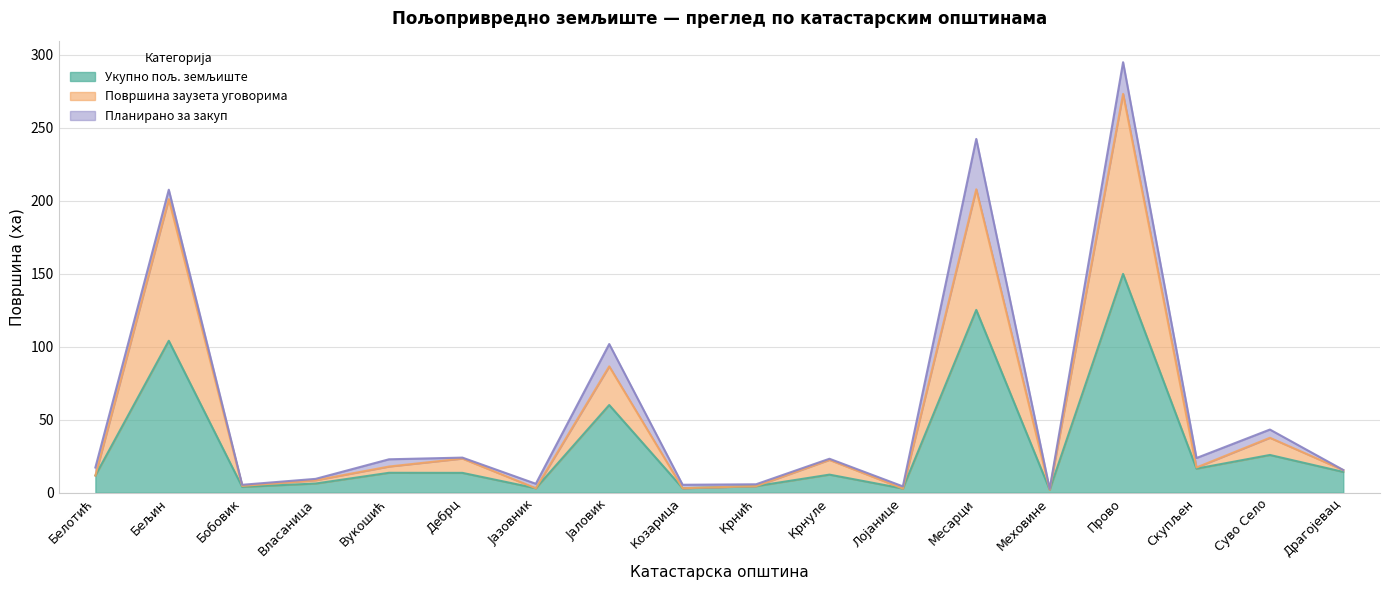

Which series changed the most between Вукошић and Драгојевац?

Површина заузета уговорима